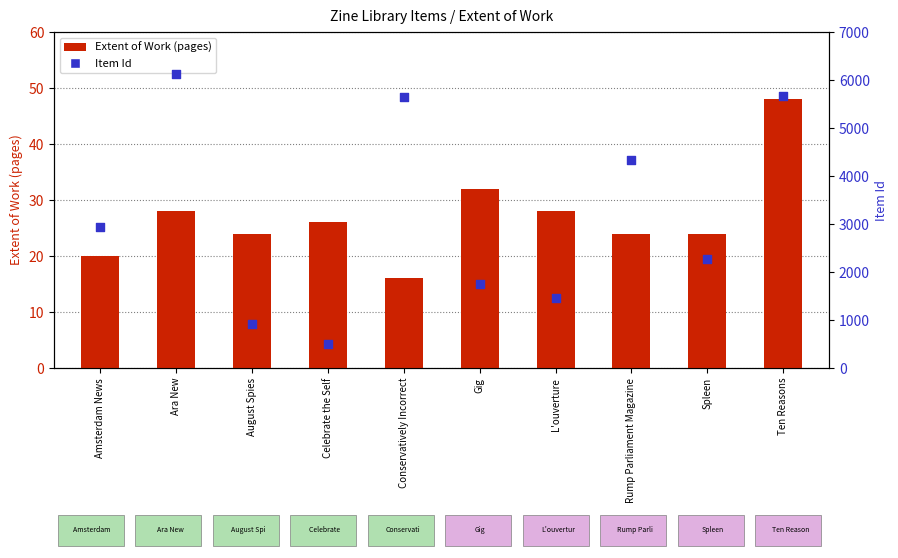

At which category is the sum across all series the highest?

Ara New